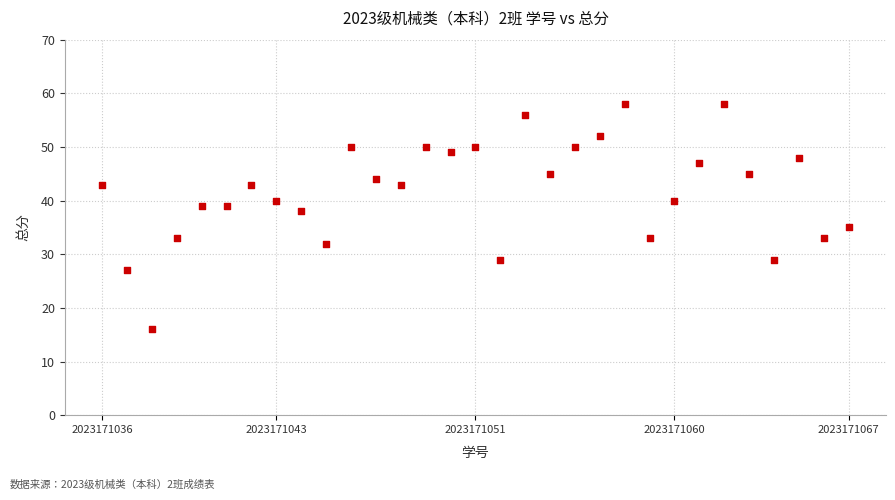

What is the range of Y values (max minus min)?

42